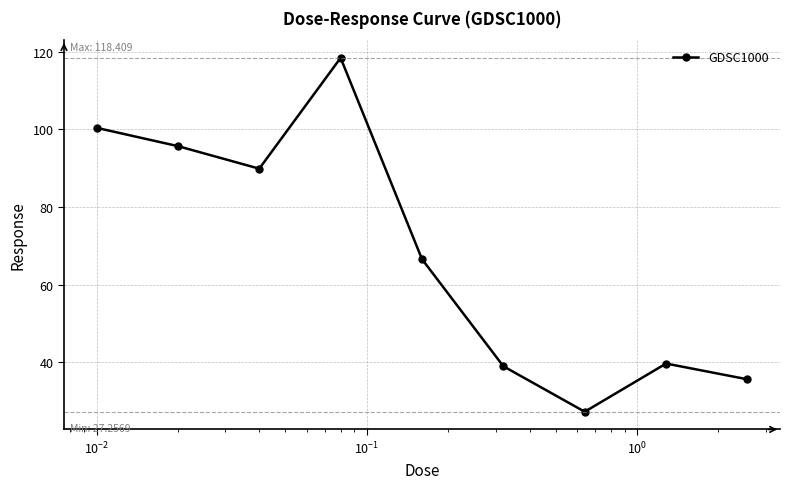

What is the smallest value displayed?

27.3